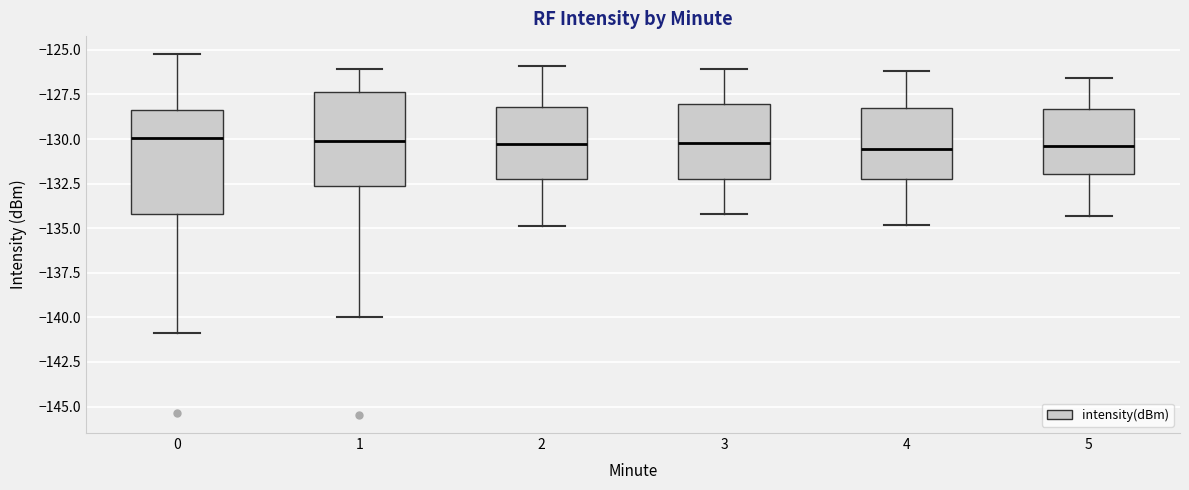

Which box is the tallest, from its lower edge to its upper edge?

0